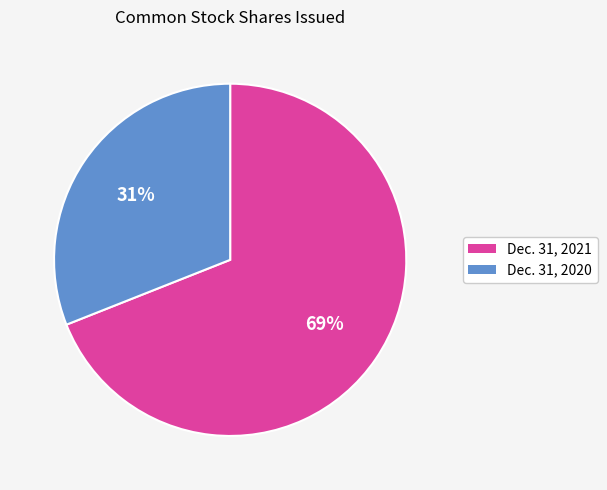

To the nearest percent, what is the difference between the largest and smallest slice percentages?

38%